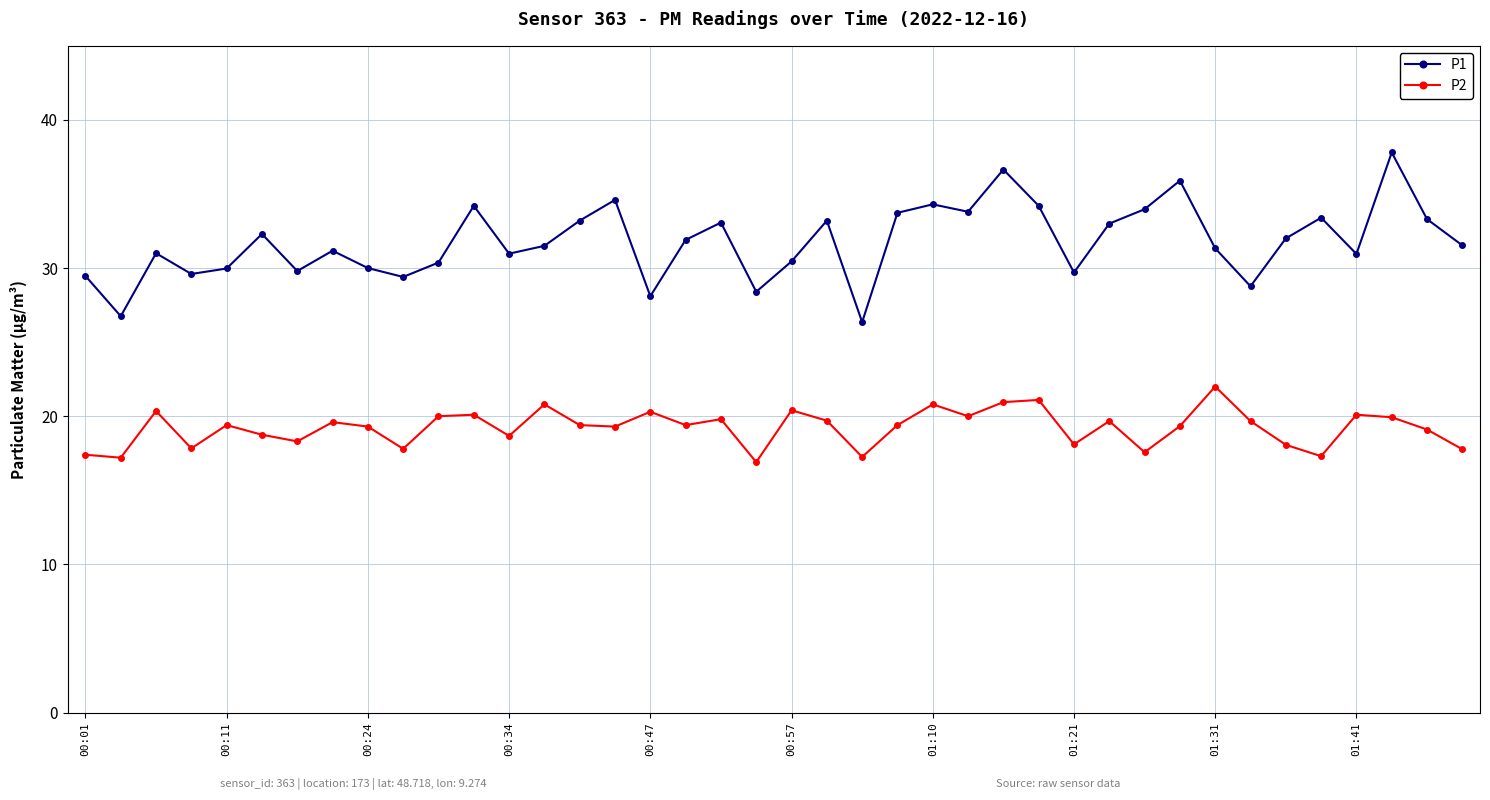

Which series has the largest total across all categories?

P1